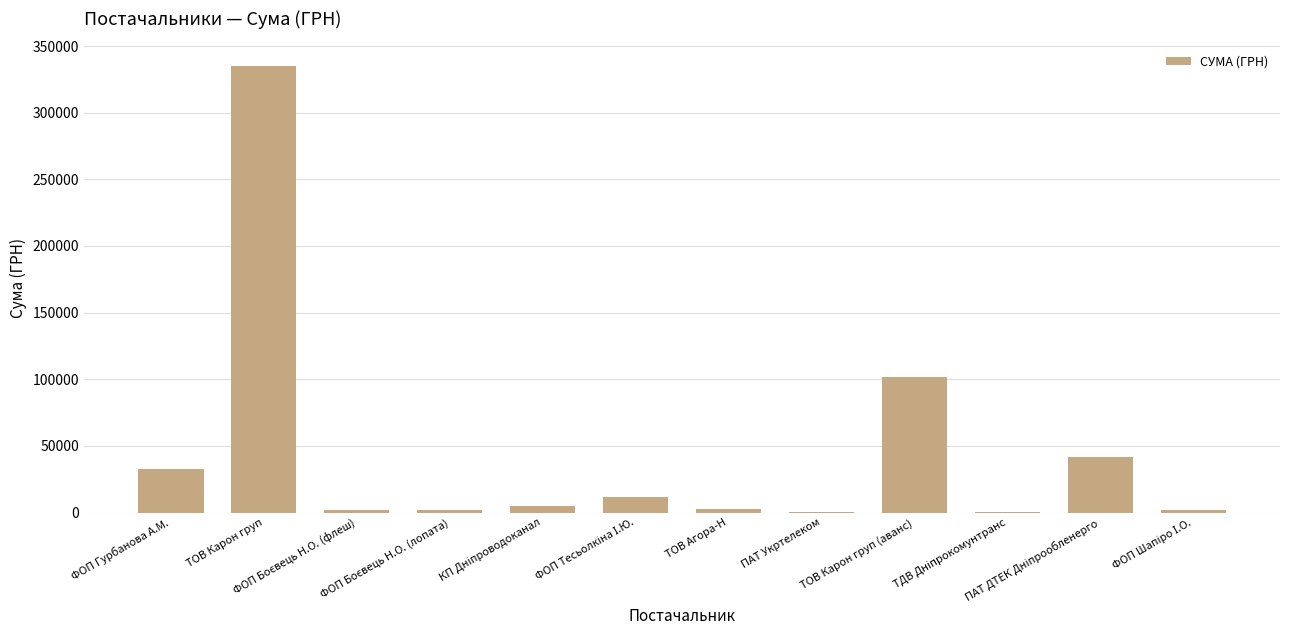

What is the average value?

44703.3